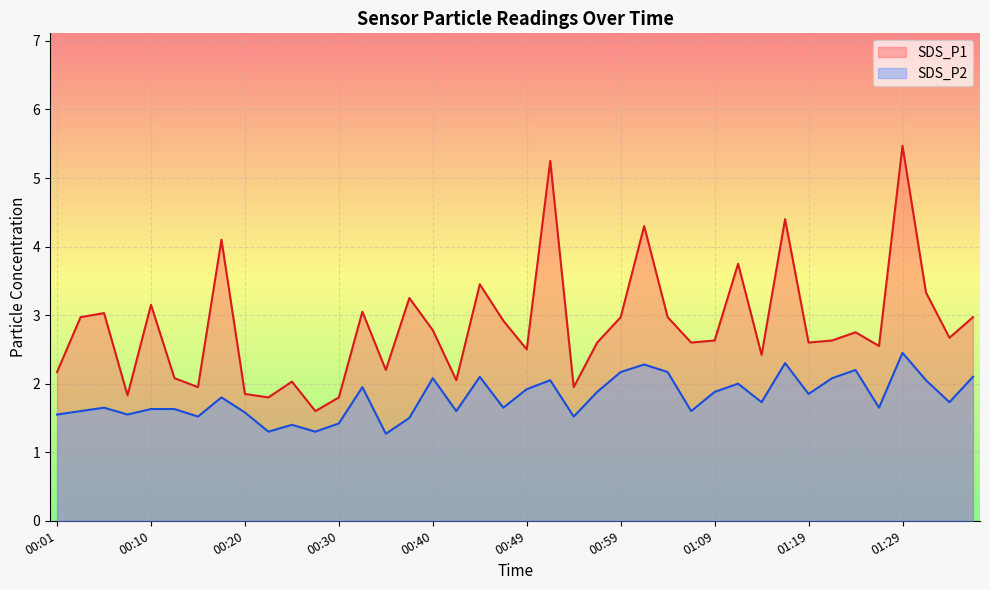

What is the spread (max minus min) of values at 00:27?

0.3